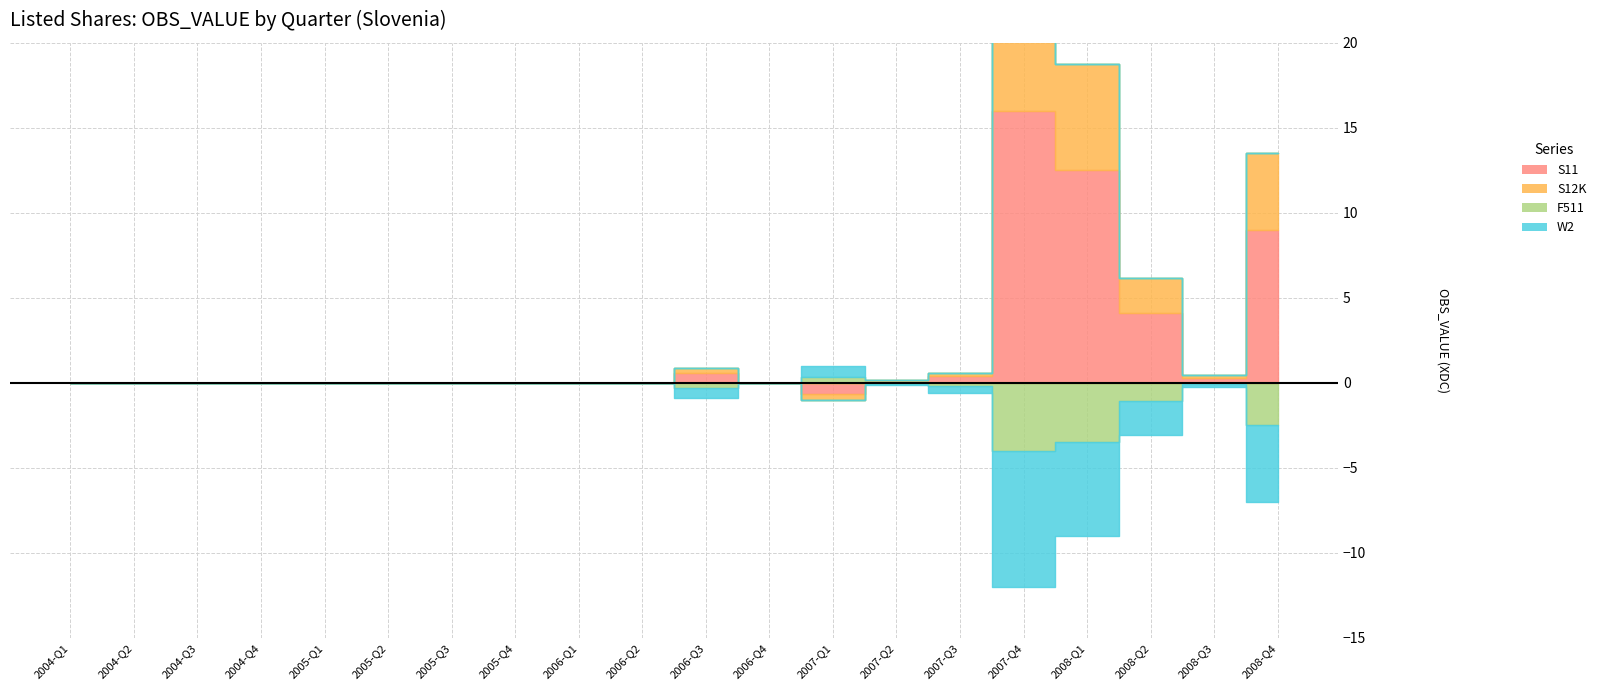

How many positive values does the S12K series have?

8